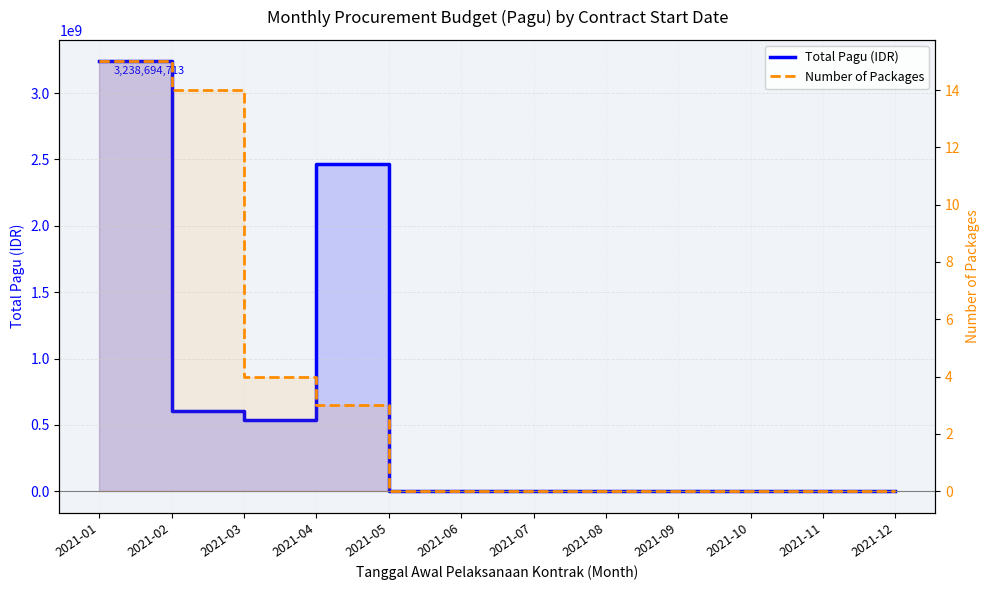

At which category is the sum across all series the highest?

2021-01